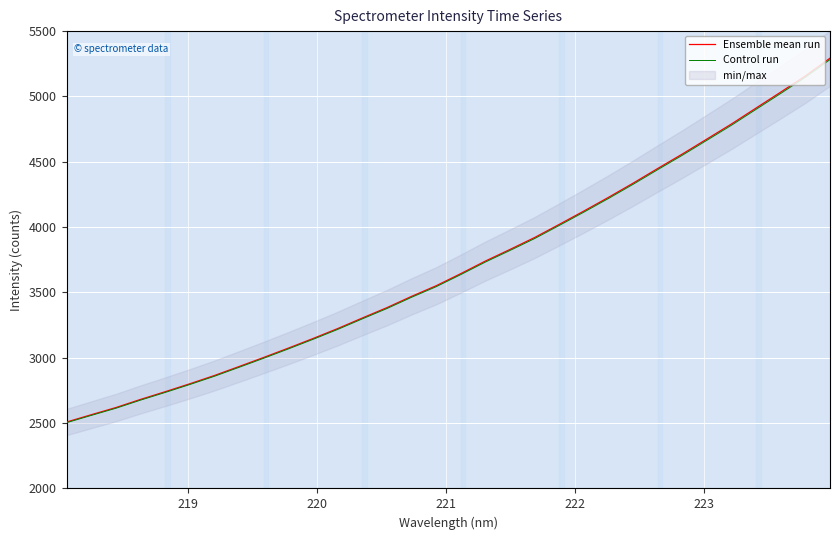

List the series in order of their peak value, lowest first.

Control run, Ensemble mean run